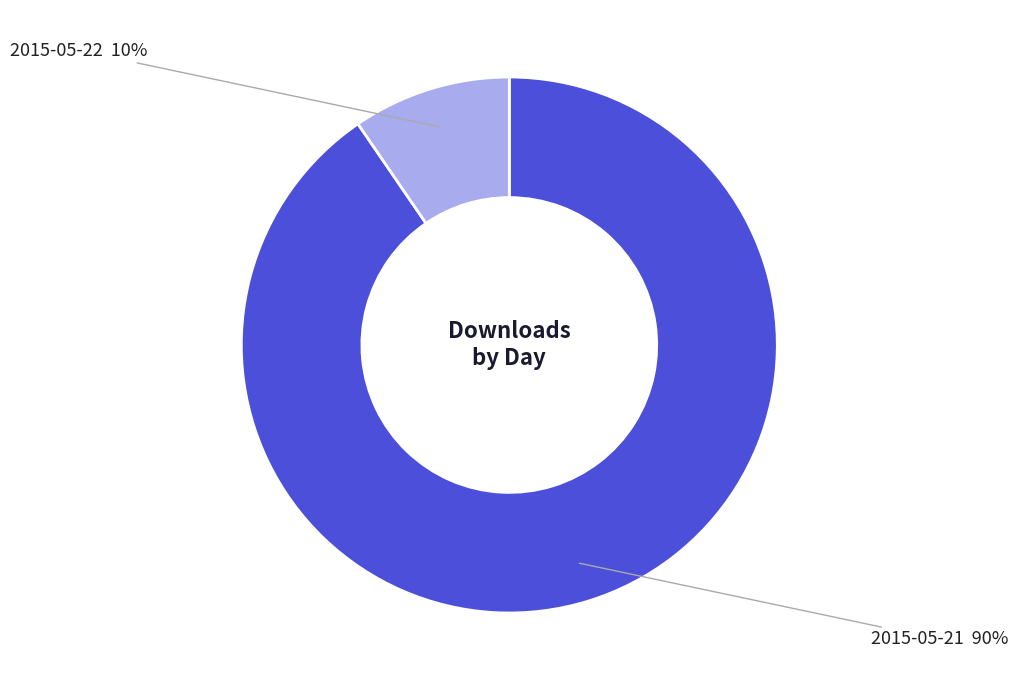

To the nearest percent, what is the average slice percentage?

50%